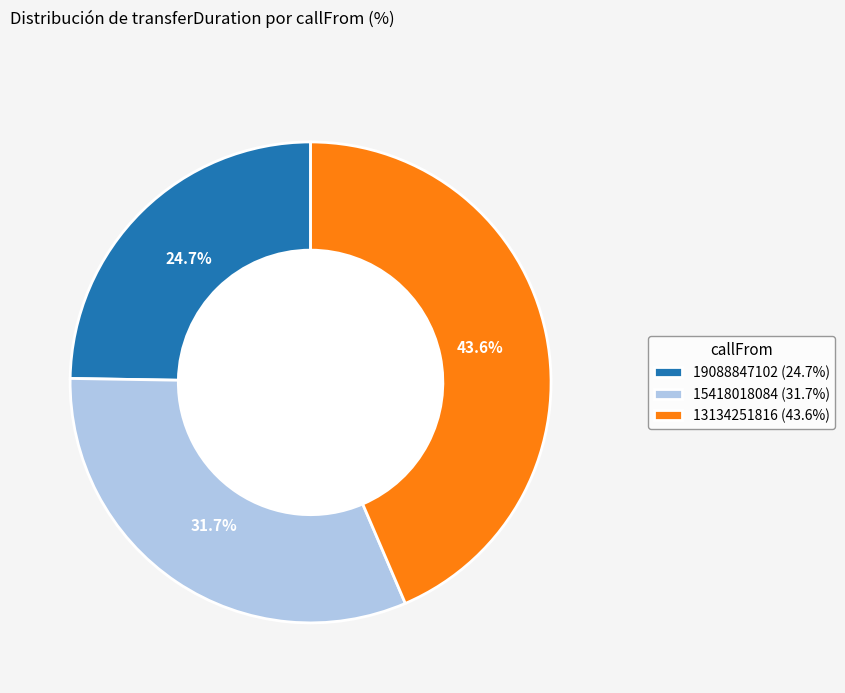

To the nearest percent, what portion does 19088847102 represent?

25%